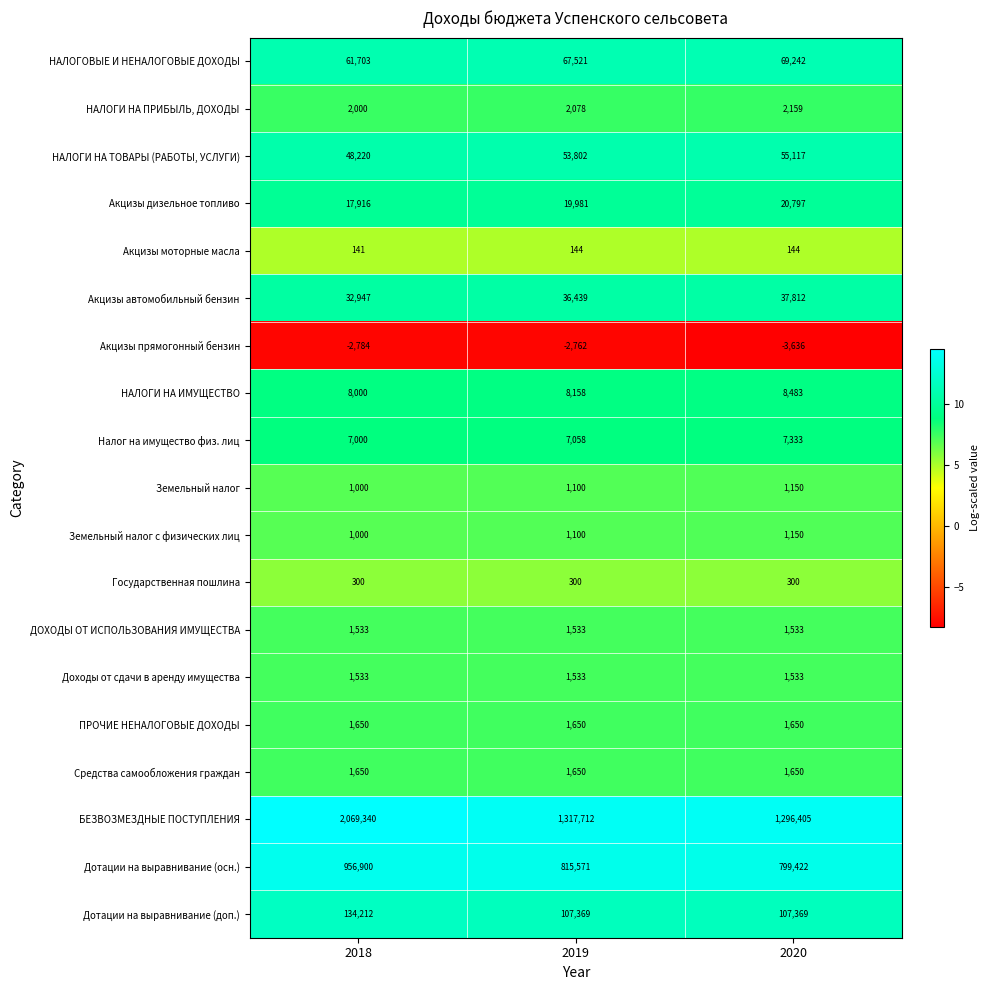

What is the difference between the second highest and minimum values in the Земельный налог series?

100